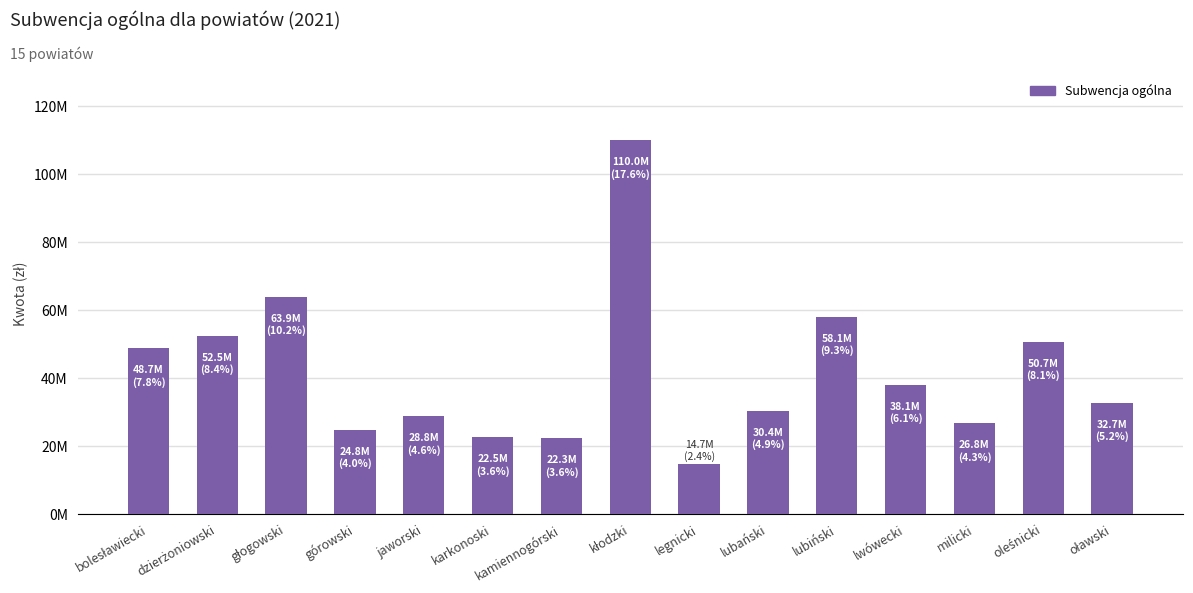

Is it true that the value at milicki is 8326185?

False